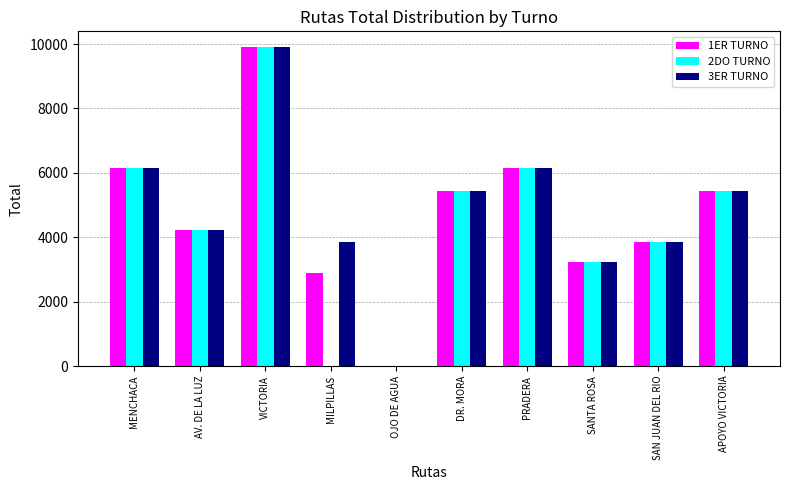

At which label does 1ER TURNO reach its peak?

VICTORIA